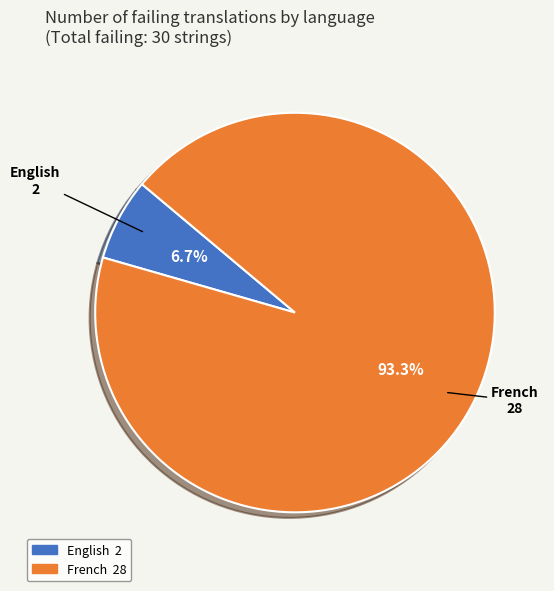

Count the number of slices in the pie.

2